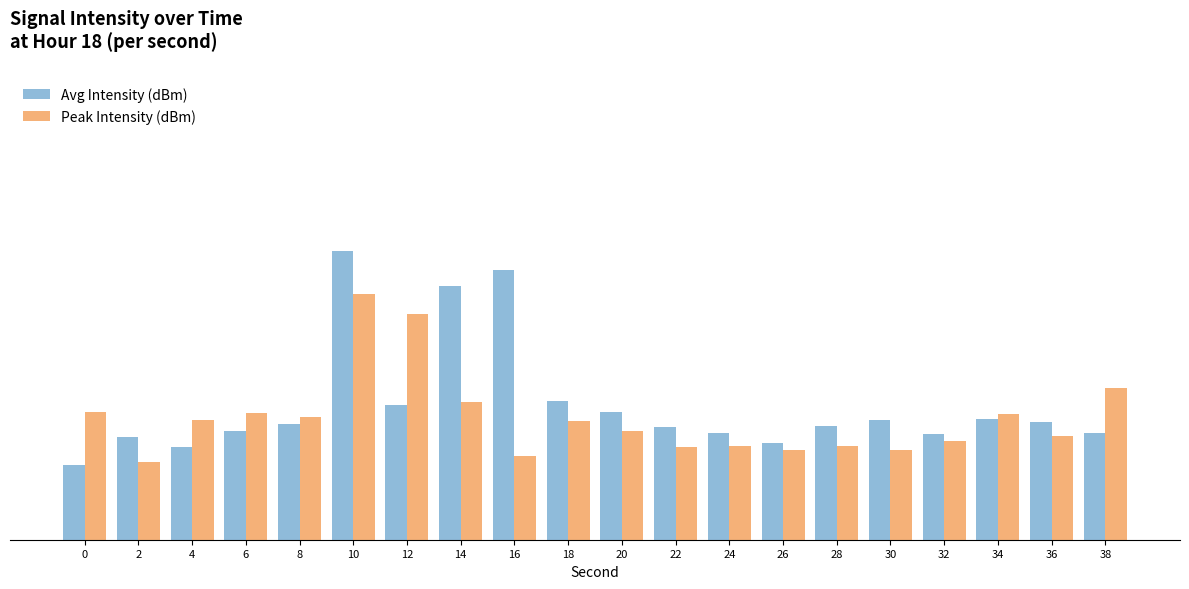

Are the bars horizontal?

No